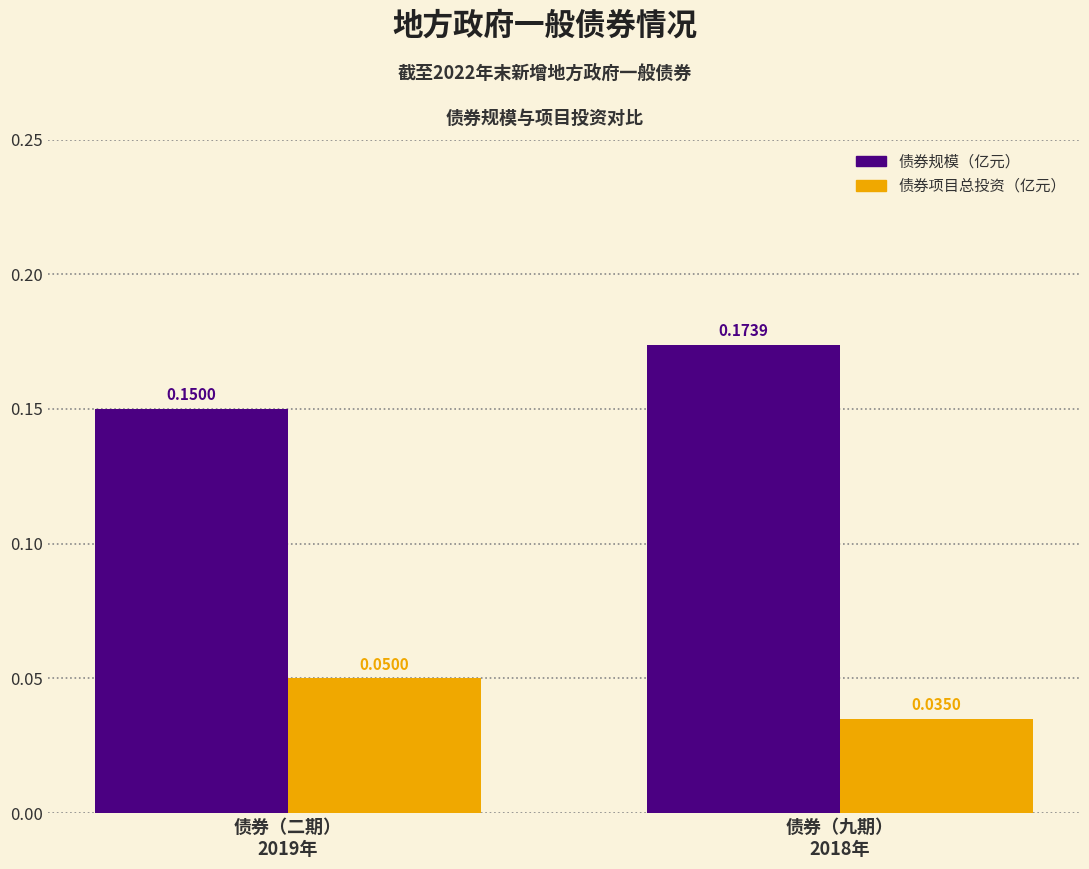

What is the sum of all 债券规模（亿元） values?

0.3